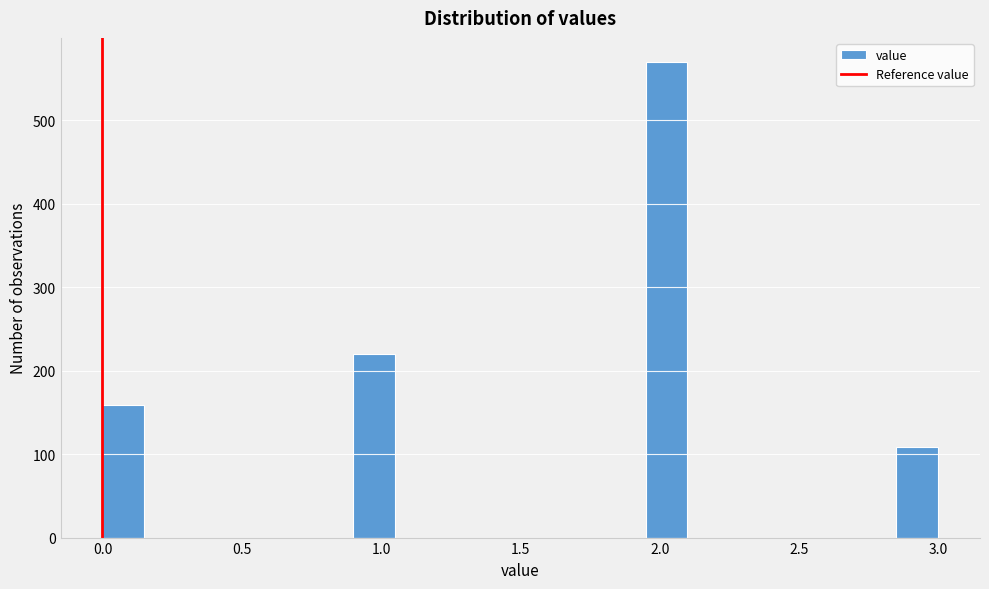

Read against the x-axis, roughly where is the centre of the tallest bar?

2.05